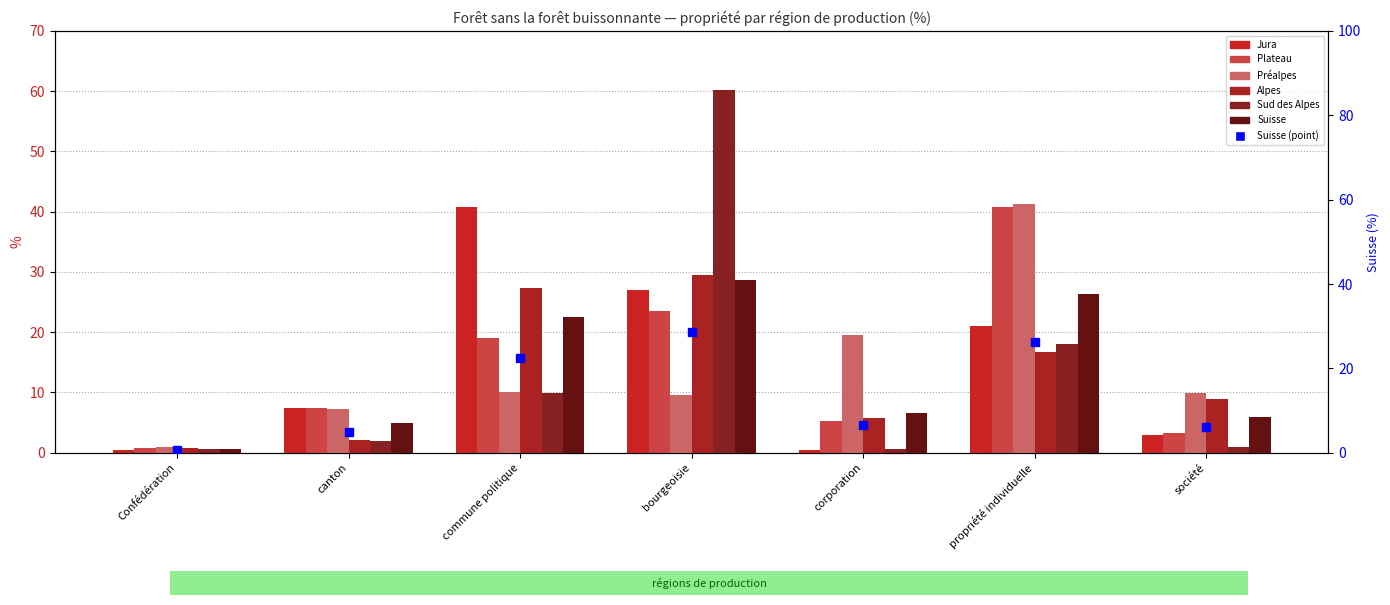

What is the label of the 4th bar from the right?

bourgeoisie